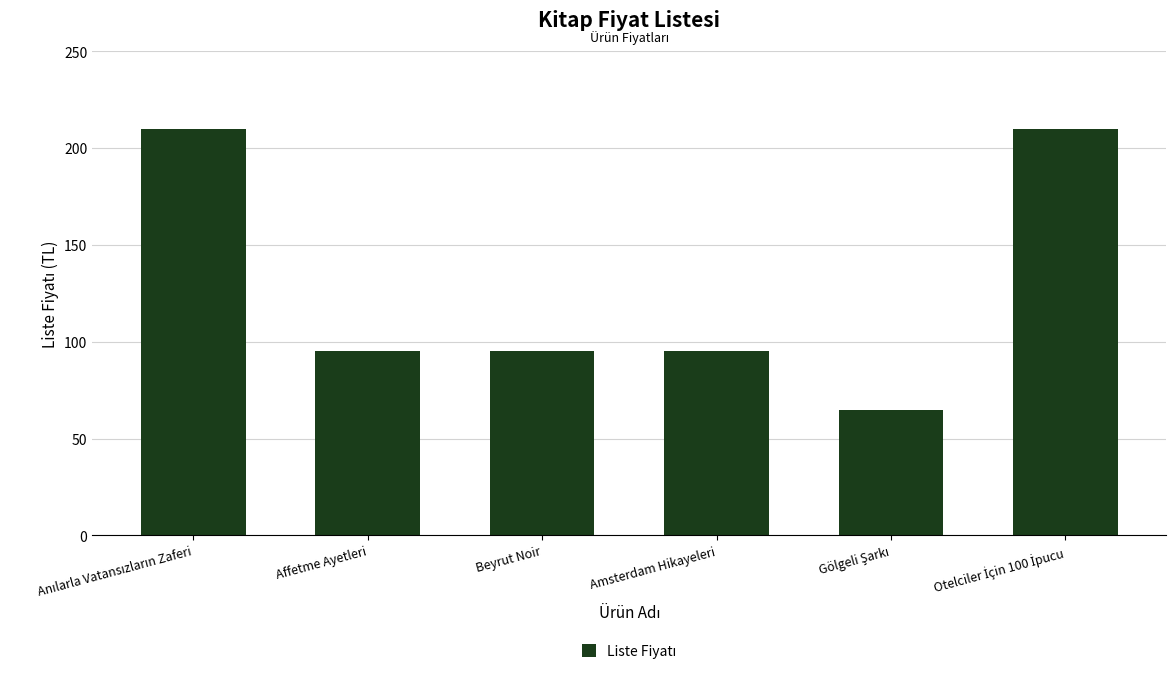

What is the difference between the maximum and second lowest values?

115